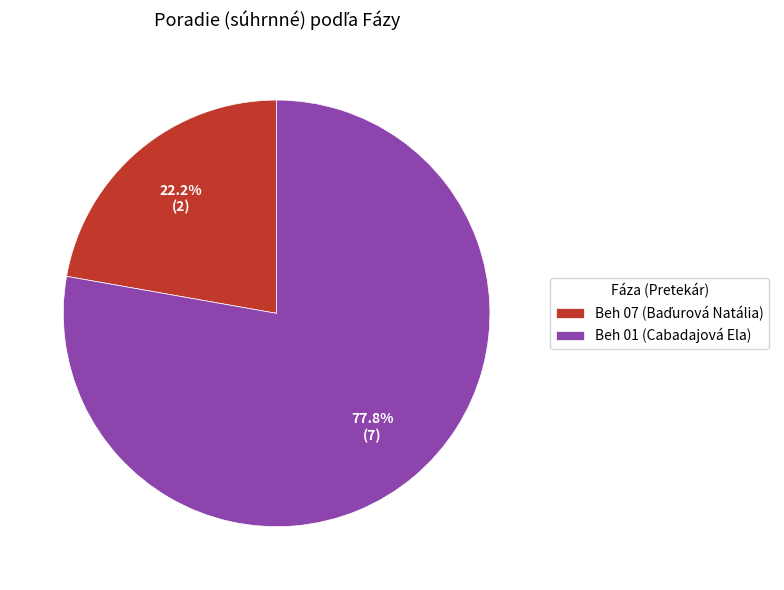

Count the number of slices in the pie.

2